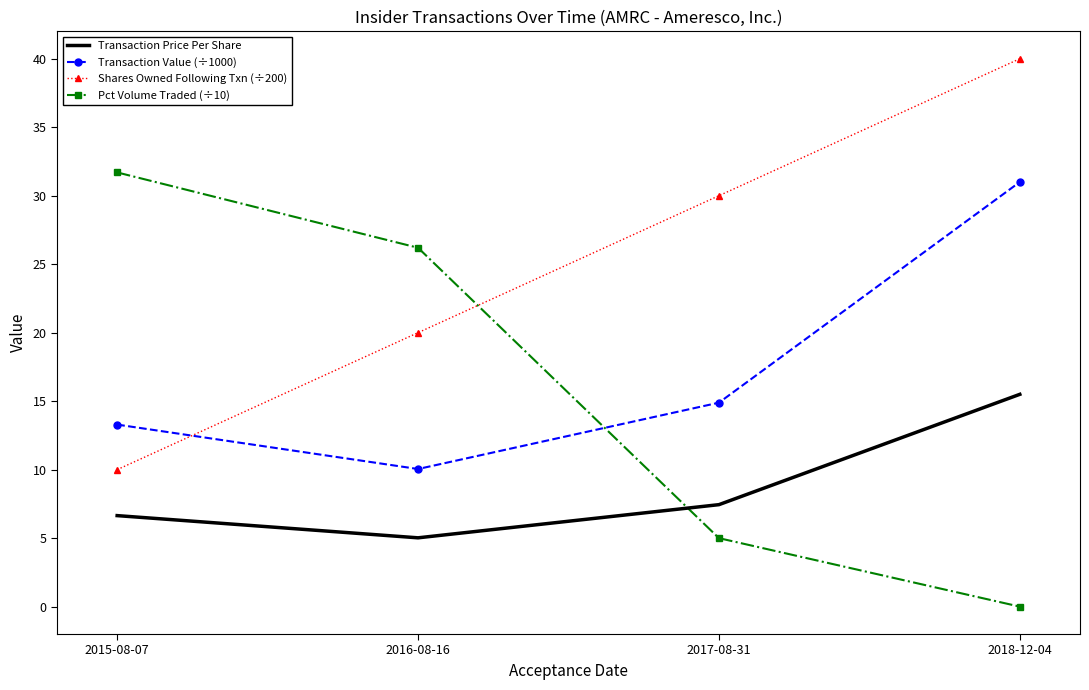

What is the total value across all series at 2017-08-31?

57.3